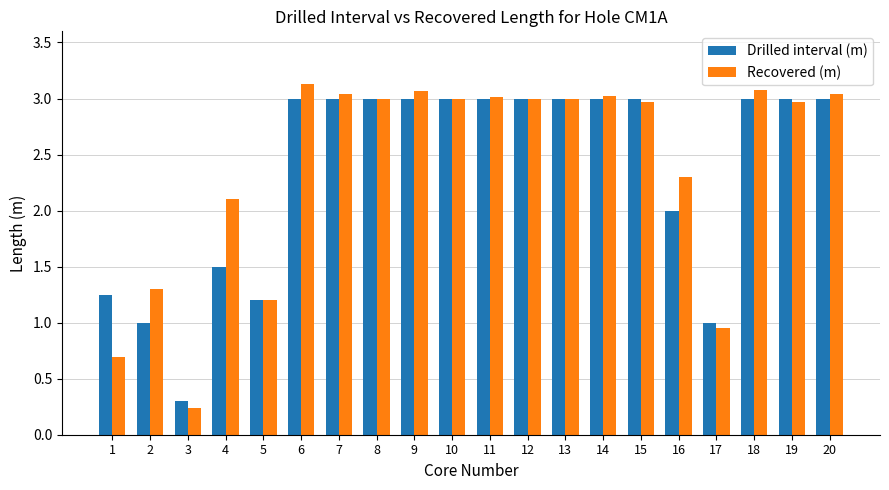

At which category does the chart reach its peak across all series?

6